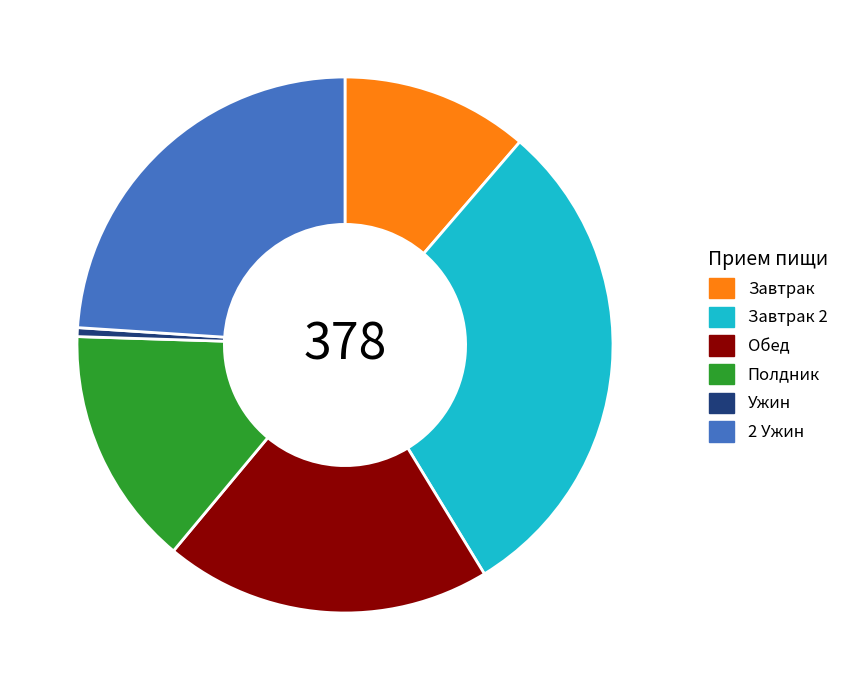

Approximately how many times larger is the value at Обед compared to Завтрак 2?

0.7